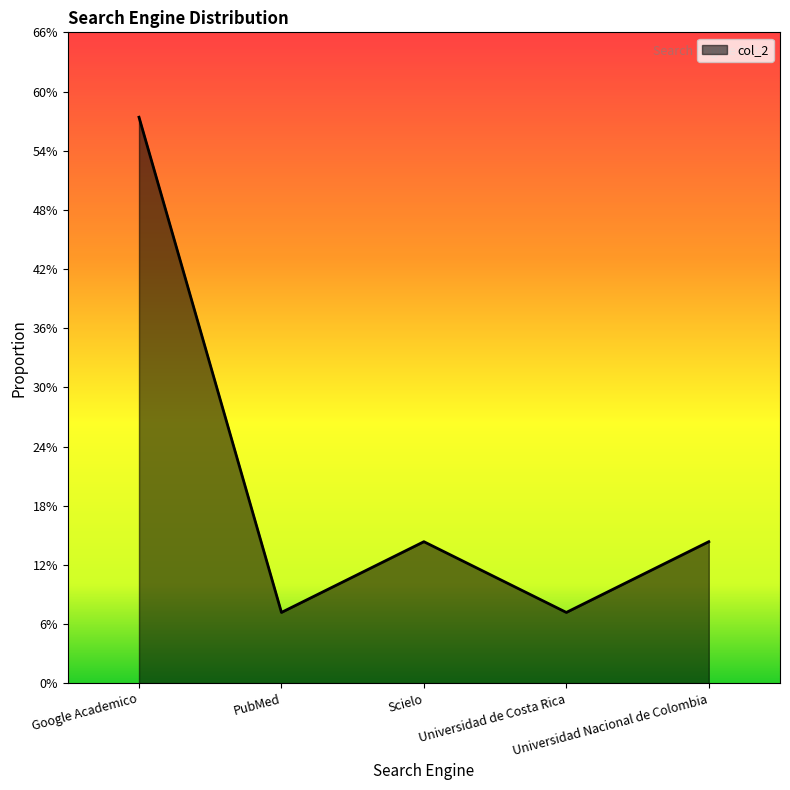

List the labels in order of value, smallest first.

PubMed, Universidad de Costa Rica, Scielo, Universidad Nacional de Colombia, Google Academico